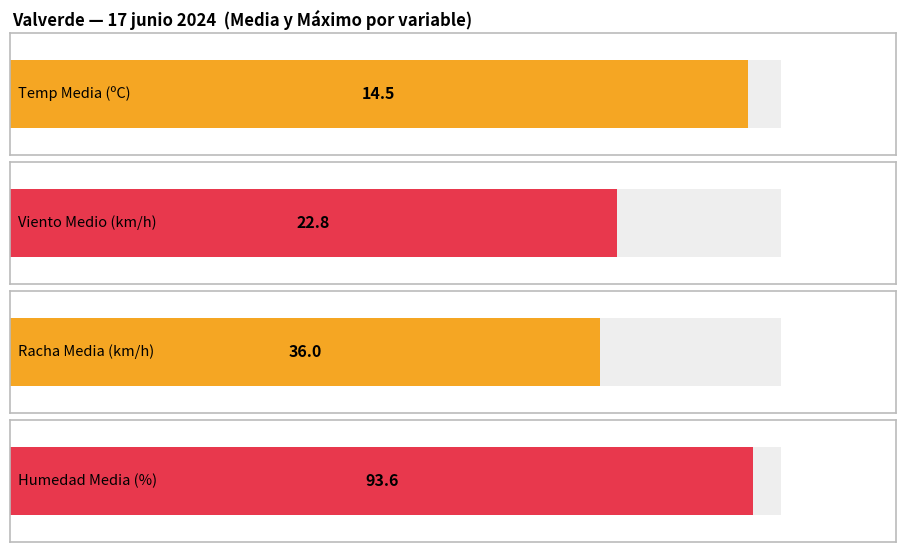

The Racha (km/h) series shows 23.8 at 22:00. True or false?

False